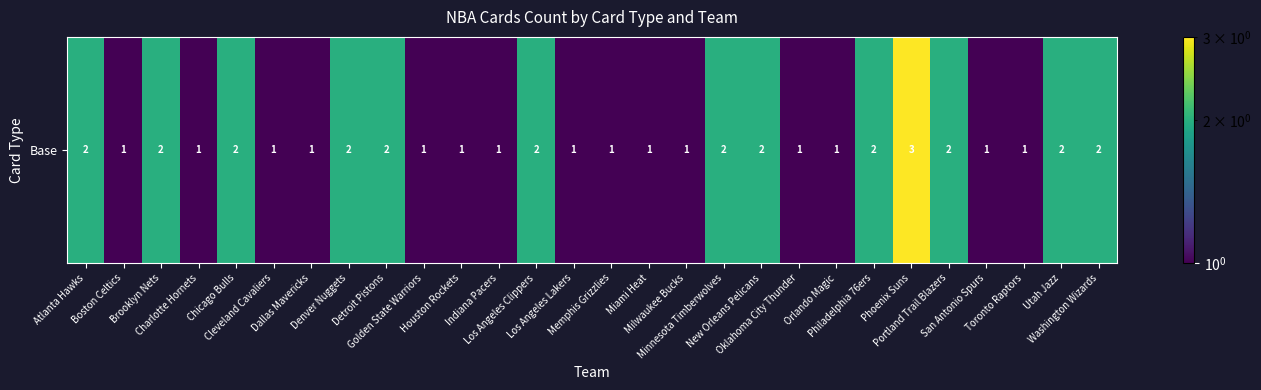

Rank the categories by value from highest to lowest.

Phoenix Suns, Atlanta Hawks, Brooklyn Nets, Chicago Bulls, Denver Nuggets, Detroit Pistons, Los Angeles Clippers, Minnesota Timberwolves, New Orleans Pelicans, Philadelphia 76ers, Portland Trail Blazers, Utah Jazz, Washington Wizards, Boston Celtics, Charlotte Hornets, Cleveland Cavaliers, Dallas Mavericks, Golden State Warriors, Houston Rockets, Indiana Pacers, Los Angeles Lakers, Memphis Grizzlies, Miami Heat, Milwaukee Bucks, Oklahoma City Thunder, Orlando Magic, San Antonio Spurs, Toronto Raptors